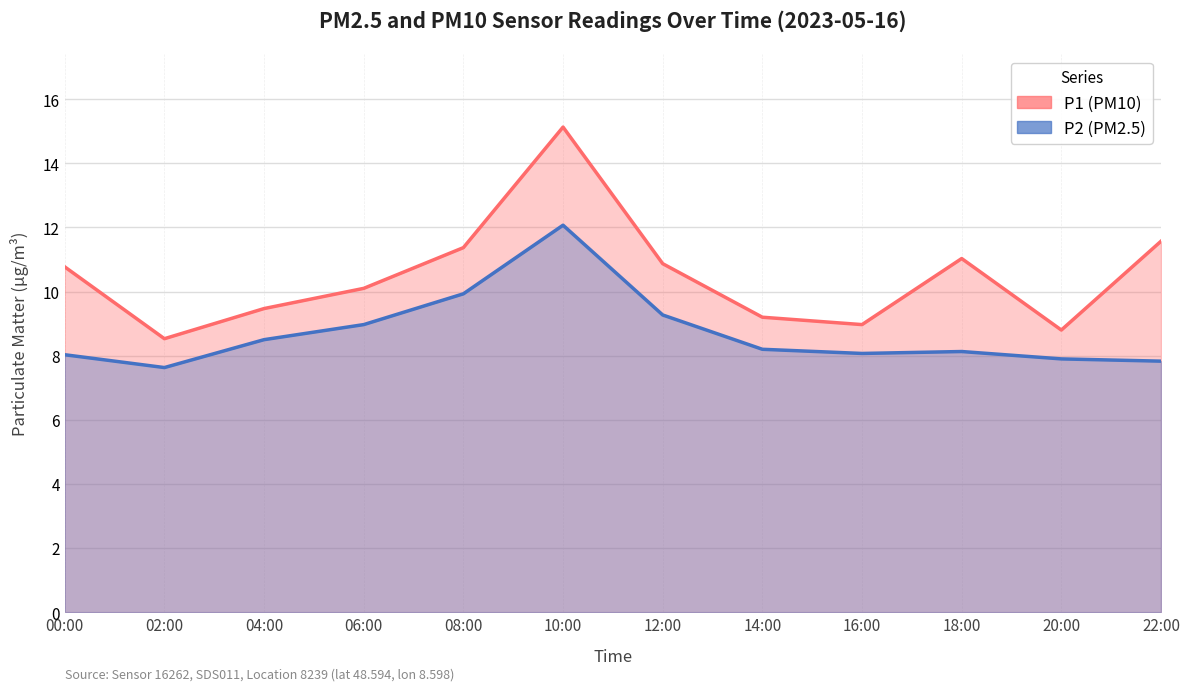

True or false: P2 and P1 cross at least once.

False